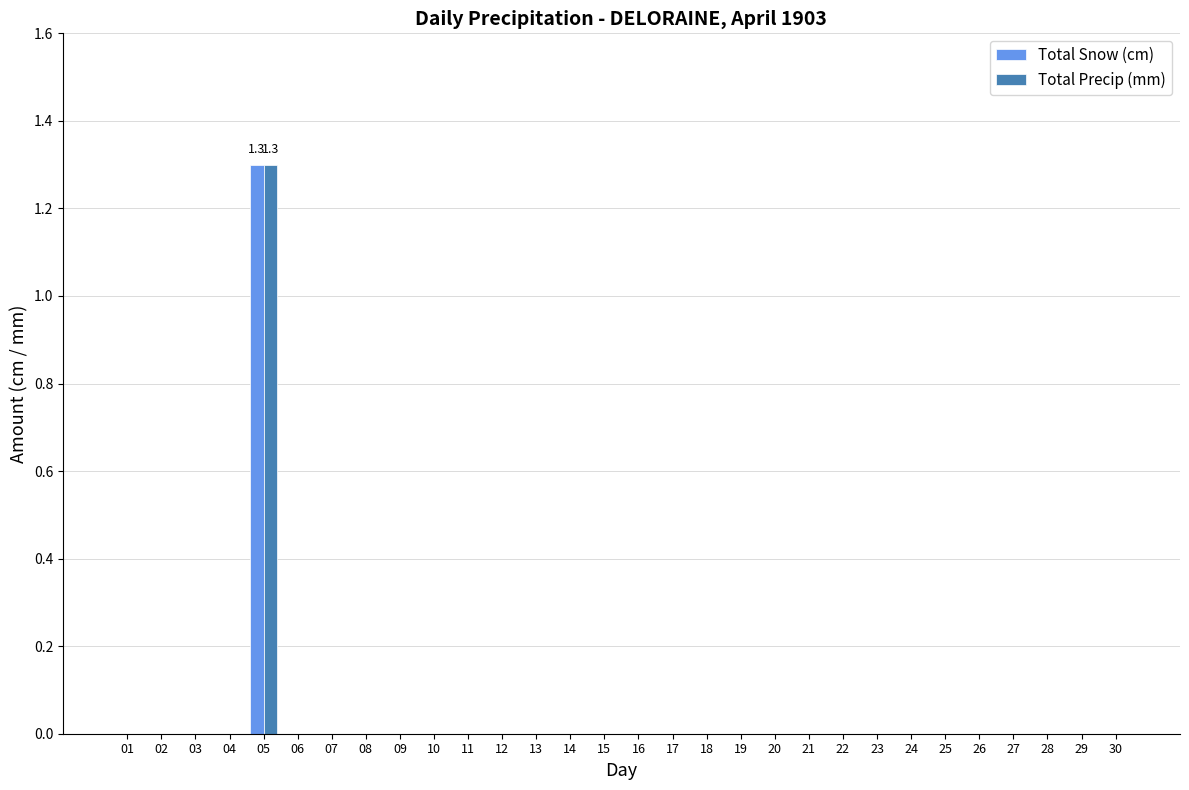

What is the sum of all Total Precip (mm) values?

1.3